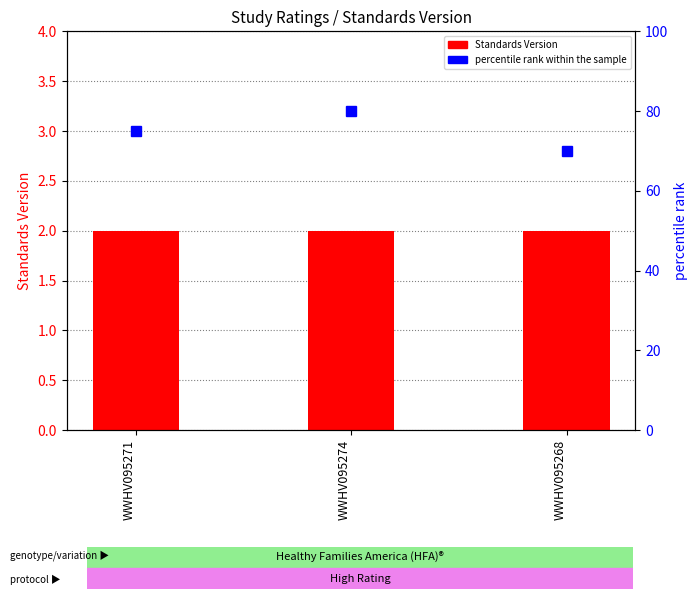

What are all the series names shown in the legend?

Standards Version, percentile rank within the sample